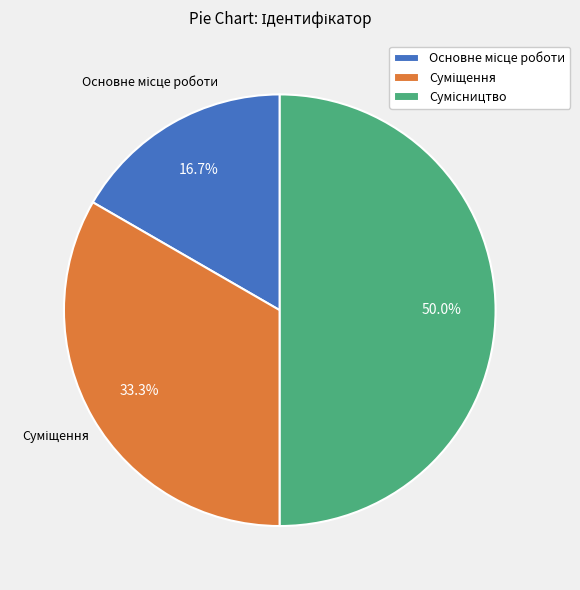

The Сумісництво slice represents 50% of the pie. True or false?

True